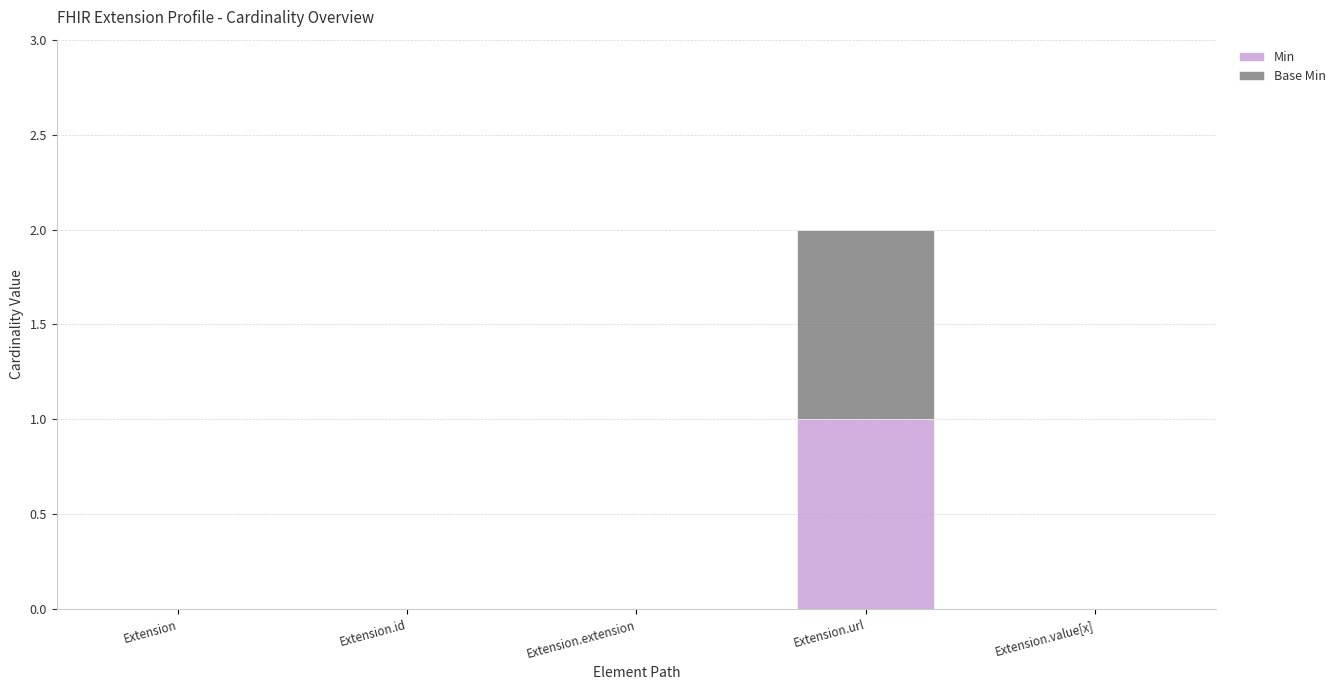

Reading left to right, list the values for the Min series.

Extension=0	Extension.id=0	Extension.extension=0	Extension.url=1	Extension.value[x]=0